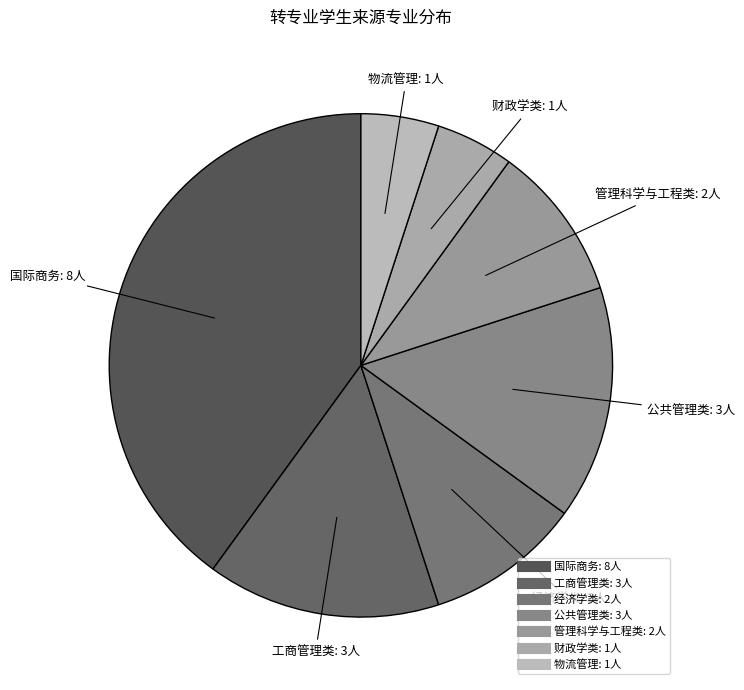

Which category has the biggest portion of the pie?

国际商务